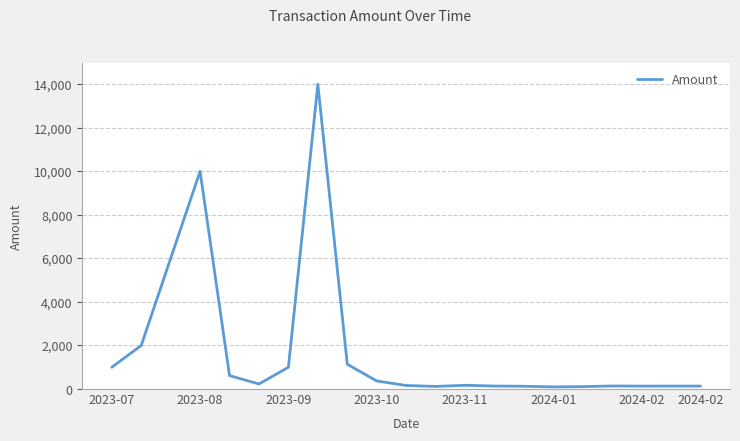

True or false: there are more than 1 points higher than both neighbors.

True